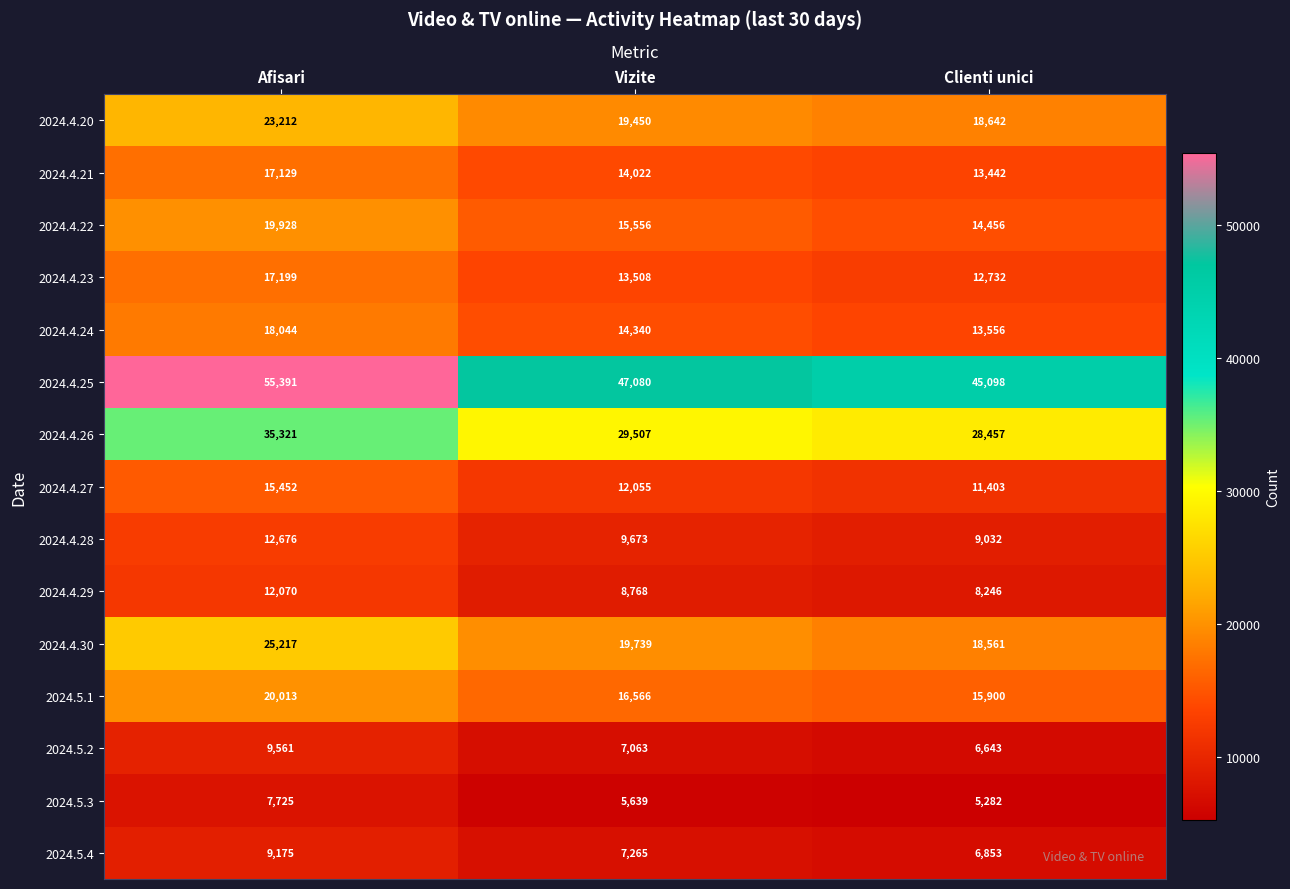

List the series in order of their peak value, lowest first.

2024.5.3, 2024.5.4, 2024.5.2, 2024.4.29, 2024.4.28, 2024.4.27, 2024.4.21, 2024.4.23, 2024.4.24, 2024.4.22, 2024.5.1, 2024.4.20, 2024.4.30, 2024.4.26, 2024.4.25